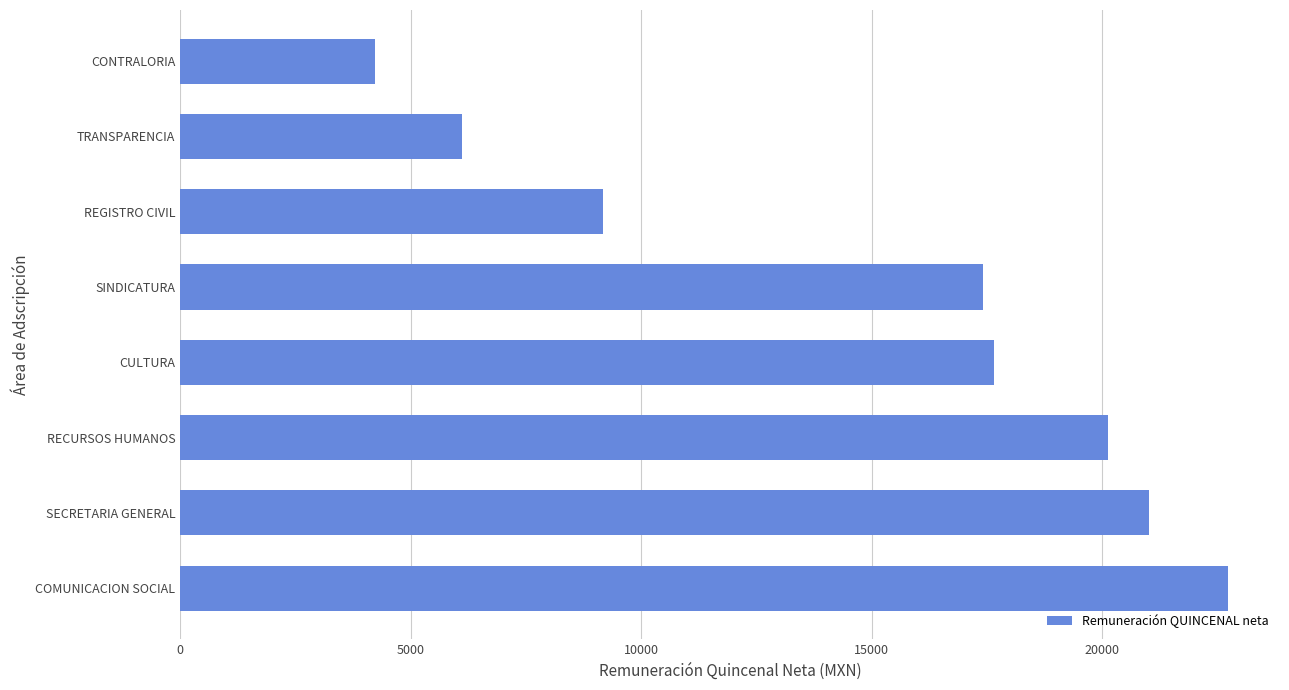

What is the difference between the maximum and minimum values?

18487.9